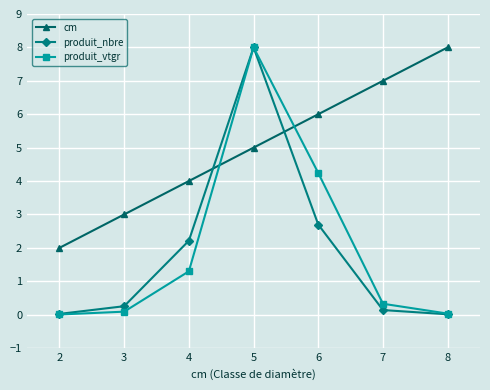

List the labels in order of cm value, largest first.

8, 7, 6, 5, 4, 3, 2